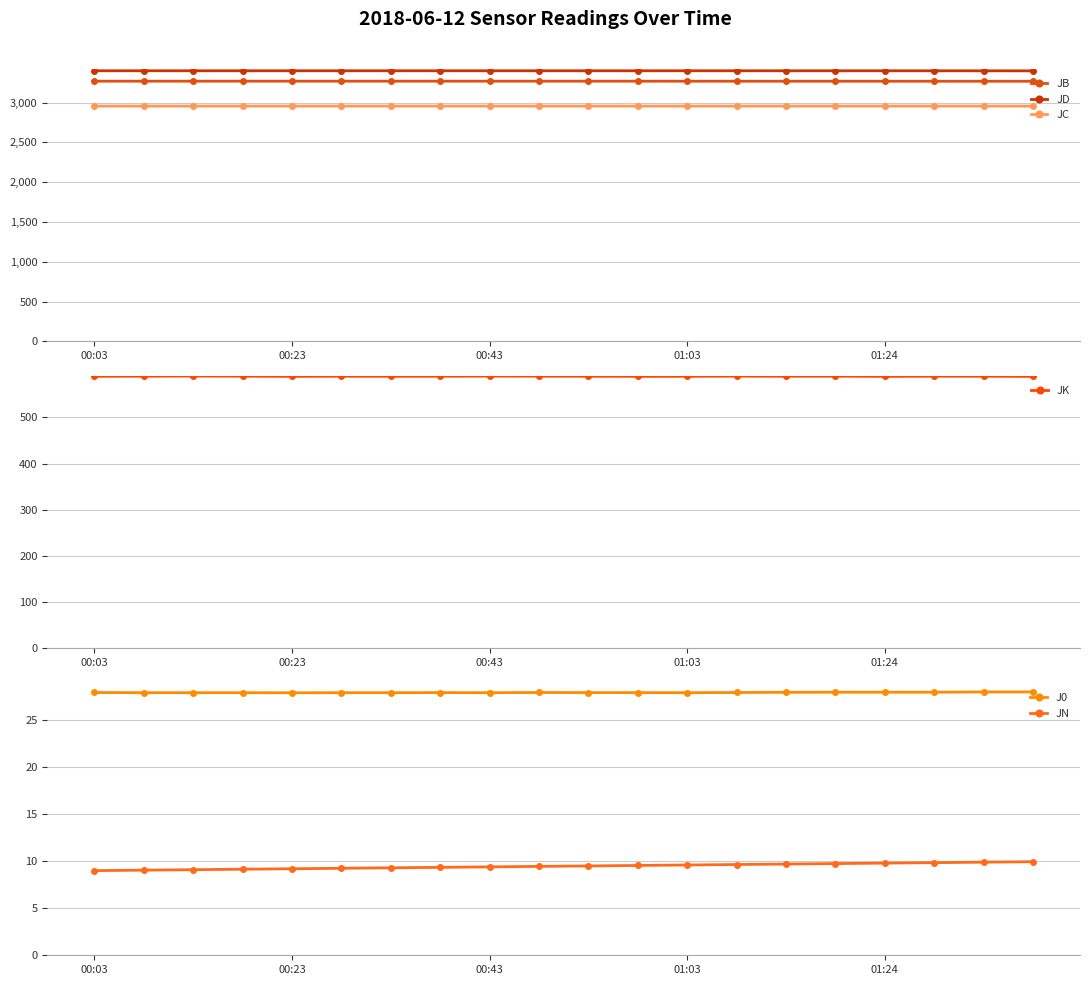

True or false: JB and J0 cross at least once.

False